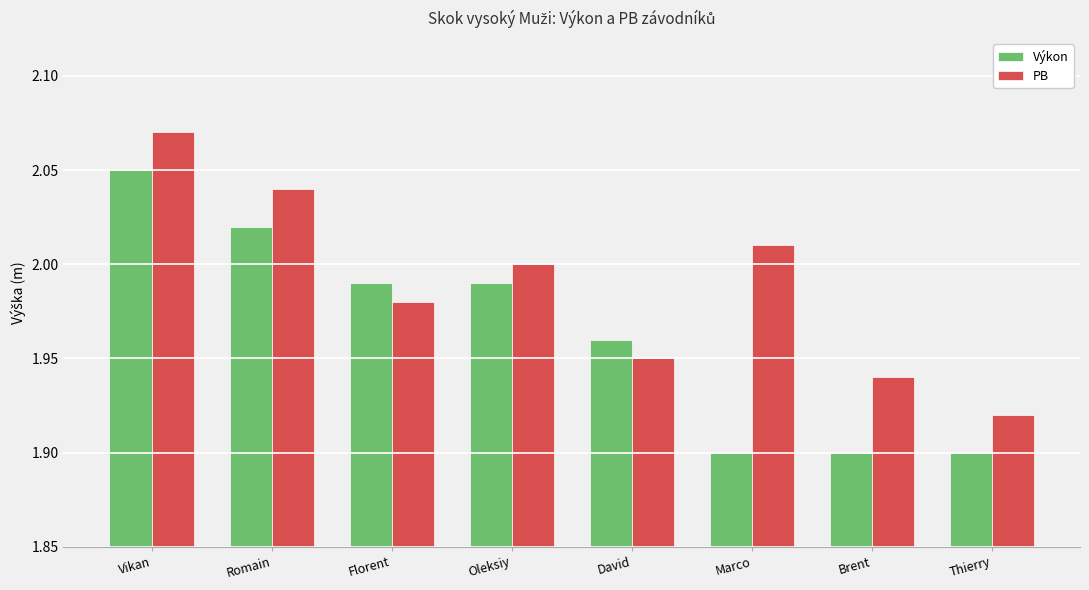

The PB series shows 1.9 at David. True or false?

True